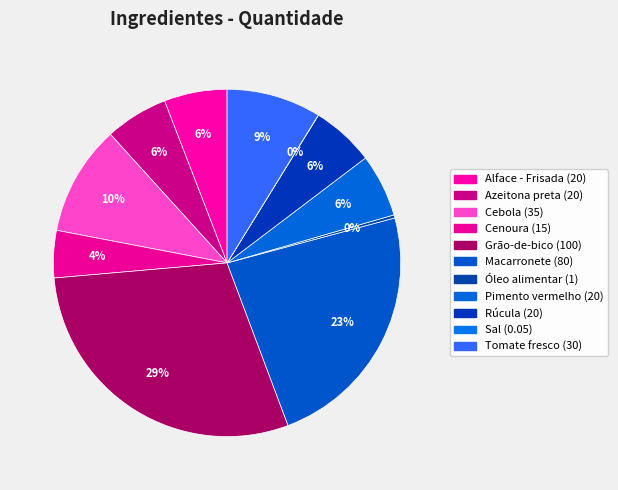

Is there any slice that represents more than half of the pie?

No